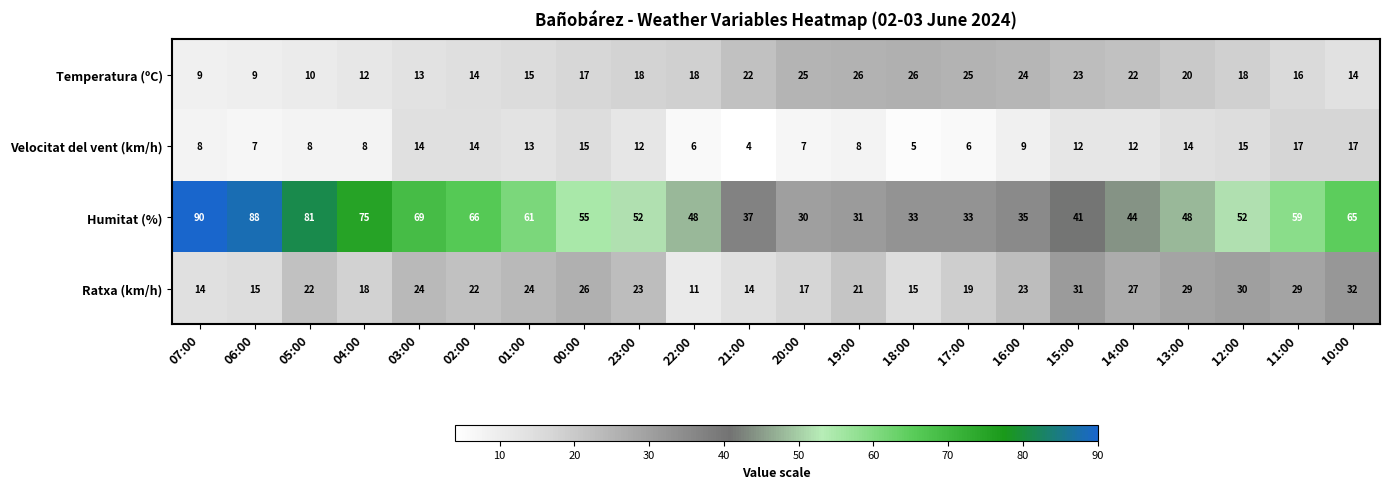

At which category does the chart reach its peak across all series?

07:00